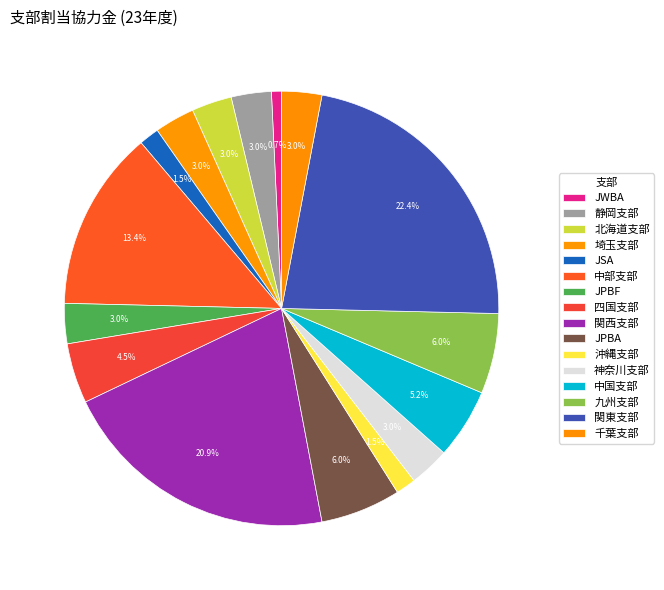

Rank the categories by value from lowest to highest.

JWBA, JSA, 沖縄支部, 静岡支部, 北海道支部, 埼玉支部, JPBF, 神奈川支部, 千葉支部, 四国支部, 中国支部, JPBA, 九州支部, 中部支部, 関西支部, 関東支部